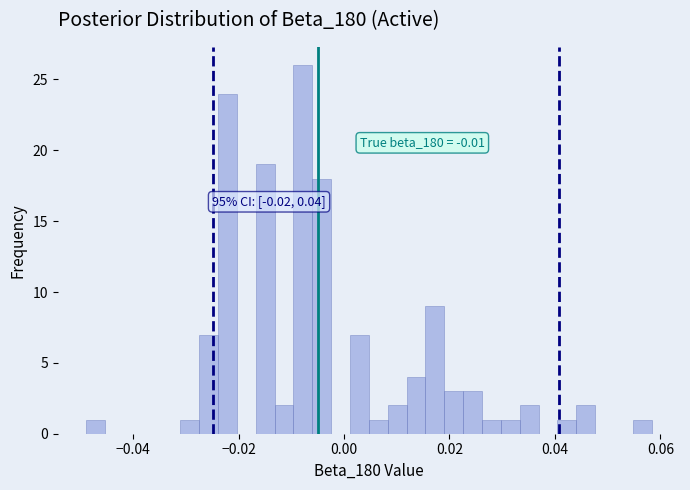

Around what value on the x-axis is the tallest bar? Give the approximate position of its centre, as read against the axis.

-0.008